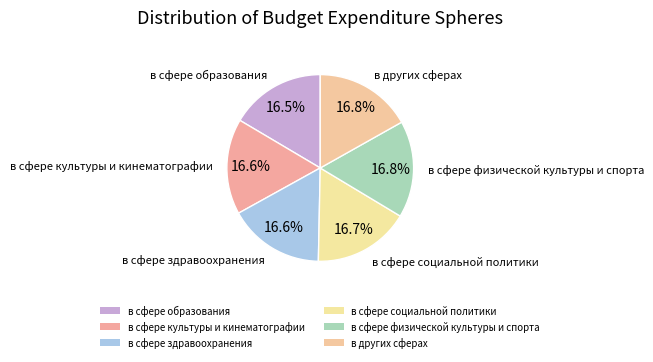

How many segments does this pie chart have?

6